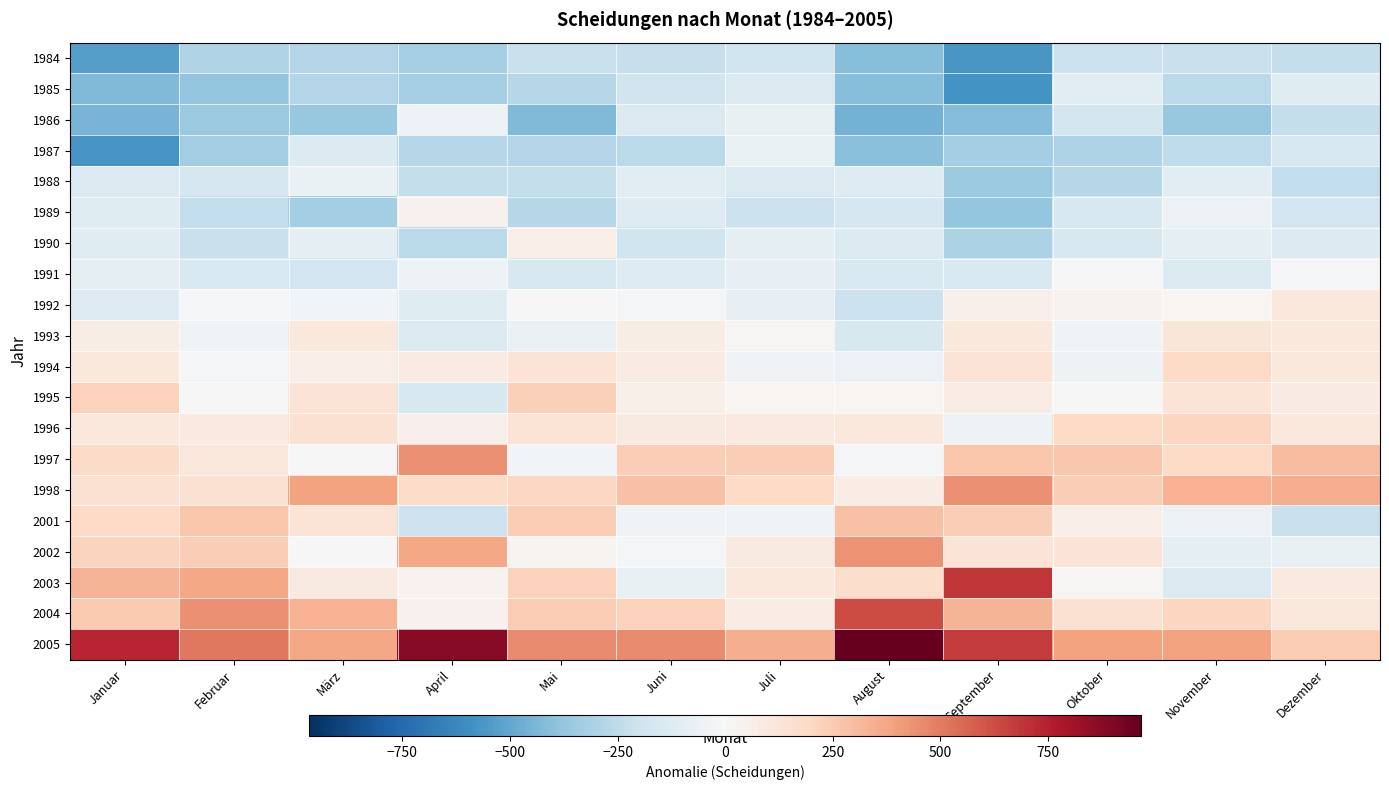

At which category is the sum across all series the highest?

Januar